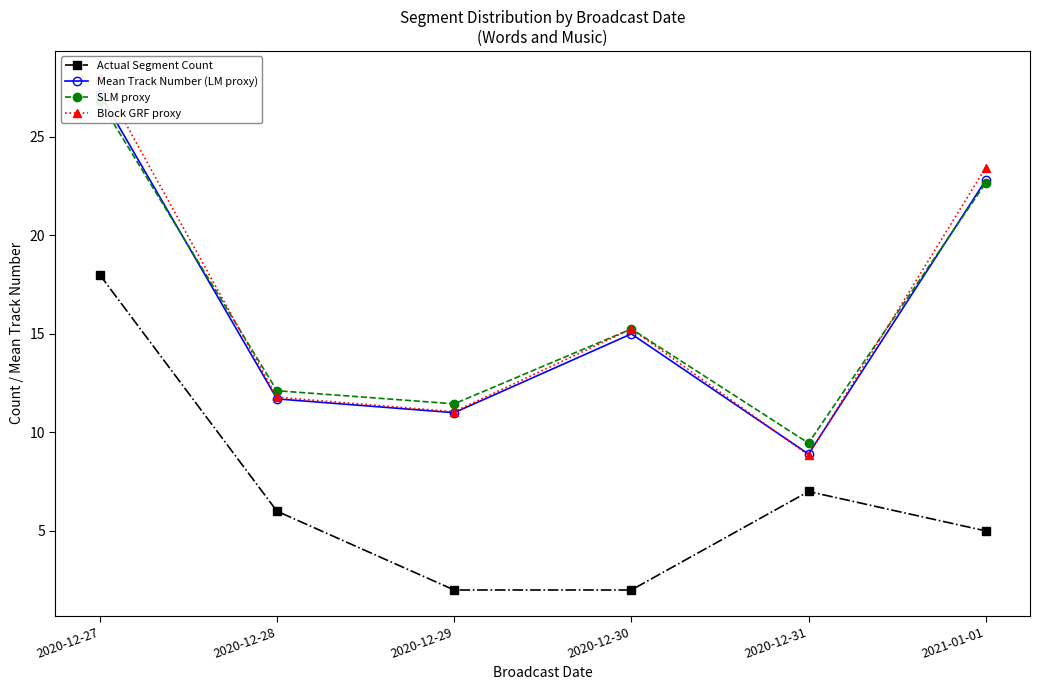

Reading left to right, list all the values displayed in this chart.

Actual Segment Count: 2020-12-27=18.0	2020-12-28=6.0	2020-12-29=2.0	2020-12-30=2.0	2020-12-31=7.0	2021-01-01=5.0
Mean Track Number (LM proxy): 2020-12-27=27.2	2020-12-28=11.7	2020-12-29=11.0	2020-12-30=15.0	2020-12-31=8.9	2021-01-01=22.8
SLM proxy: 2020-12-27=26.8	2020-12-28=12.1	2020-12-29=11.4	2020-12-30=15.2	2020-12-31=9.5	2021-01-01=22.7
Block GRF proxy: 2020-12-27=28.1	2020-12-28=11.8	2020-12-29=11.1	2020-12-30=15.2	2020-12-31=8.8	2021-01-01=23.4